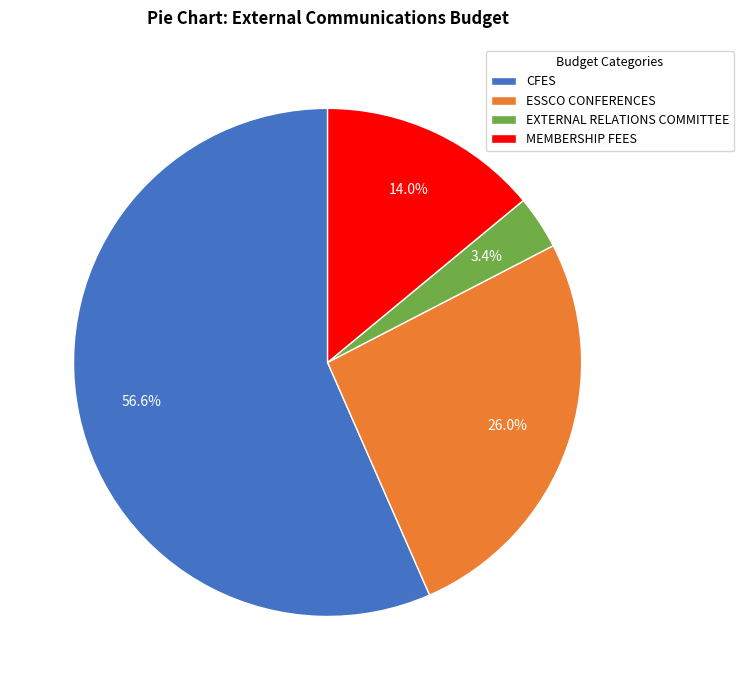

Between MEMBERSHIP FEES and CFES, which is larger?

CFES